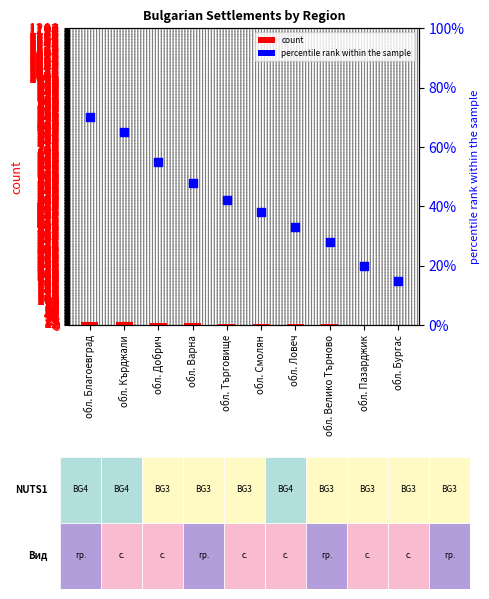

What is the total value across all series at обл. Добрич?

63